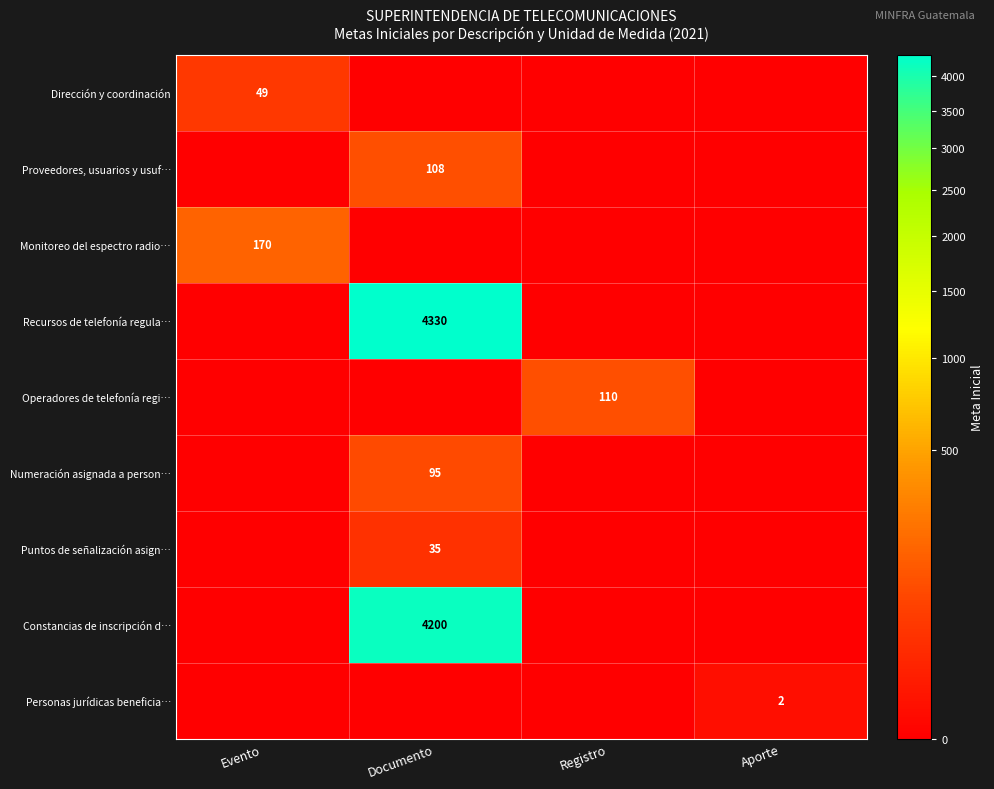

The Recursos de telefonía regula… series shows 1419 at Documento. True or false?

False